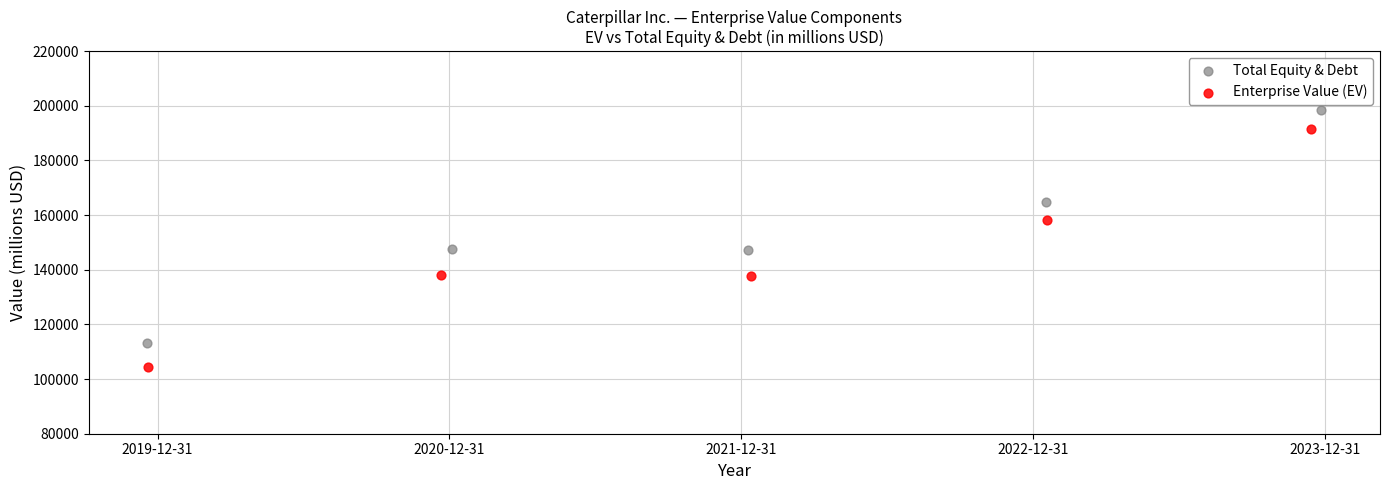

Which series reaches the maximum Y coordinate?

Total Equity & Debt